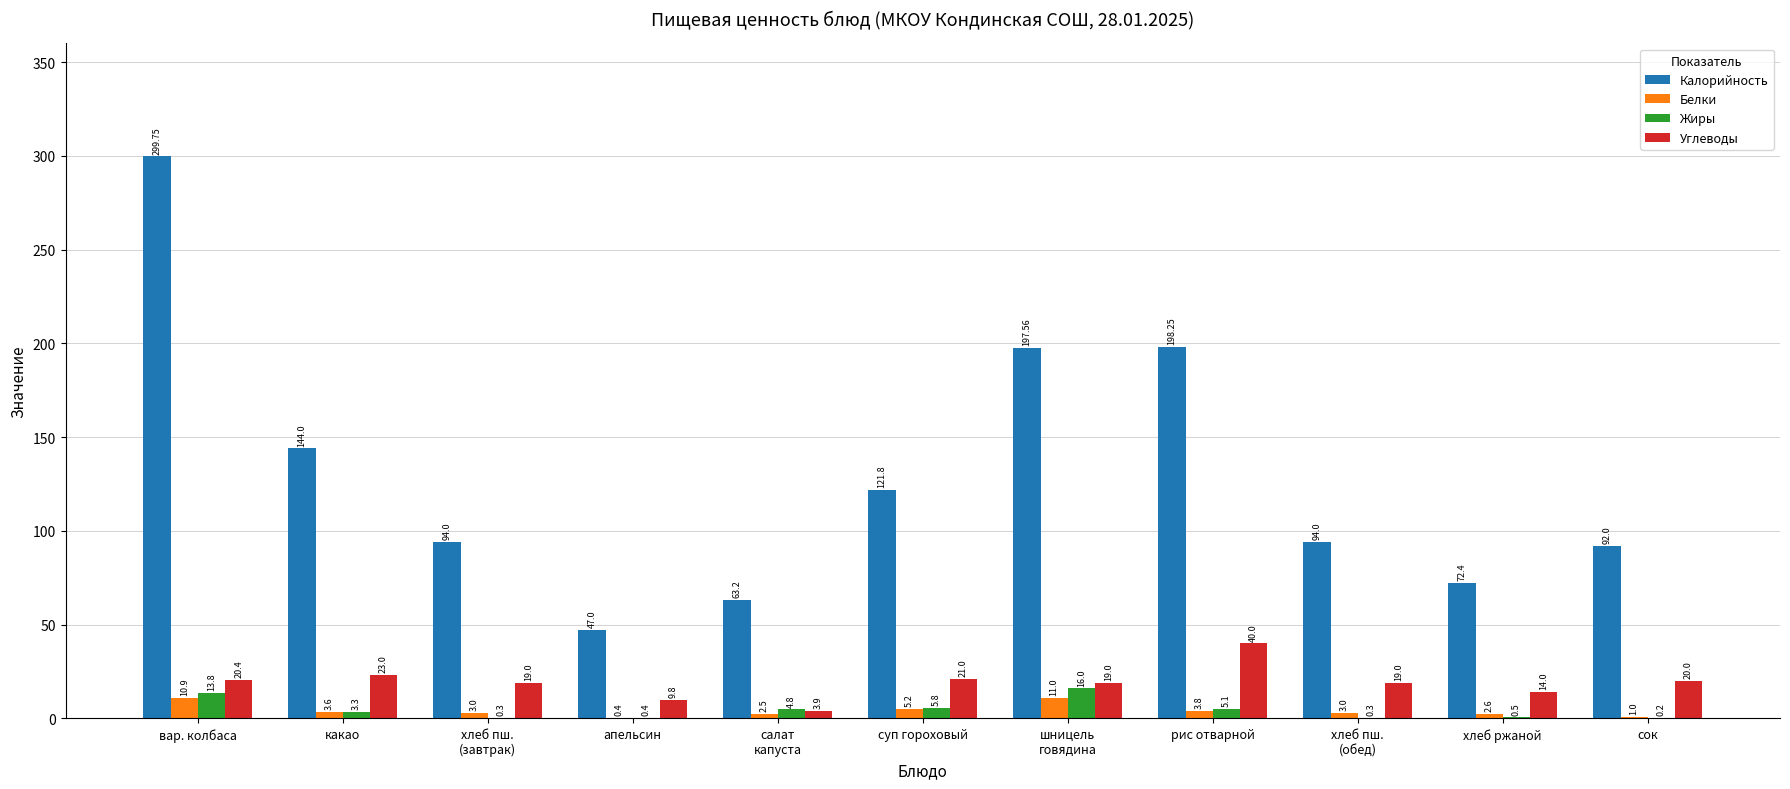

What is the sum of the Белки values at какао and суп гороховый?

8.8